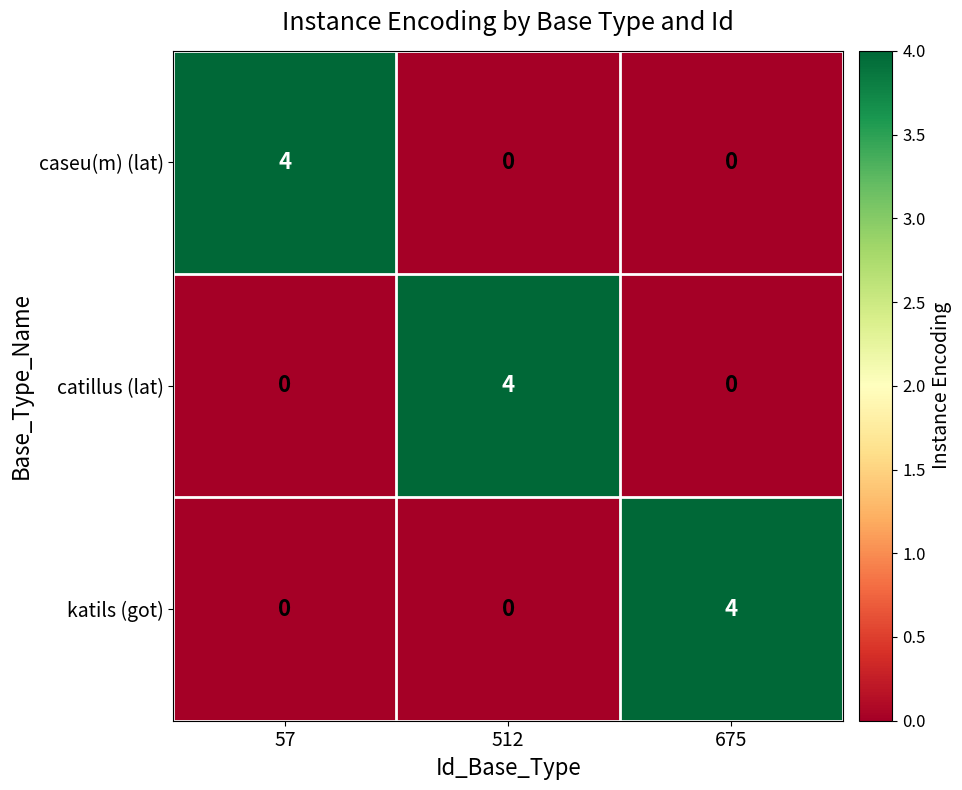

What is the maximum value shown in the chart?

4